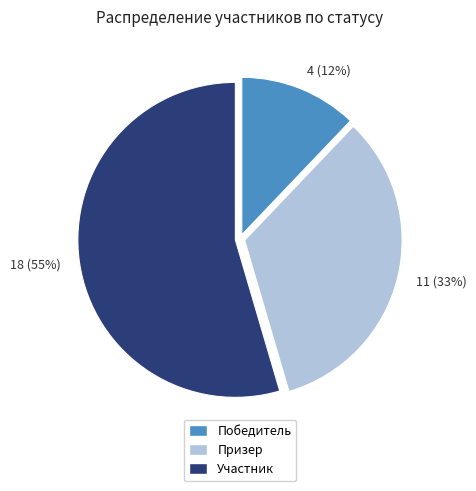

To the nearest percent, what is the average slice percentage?

33%